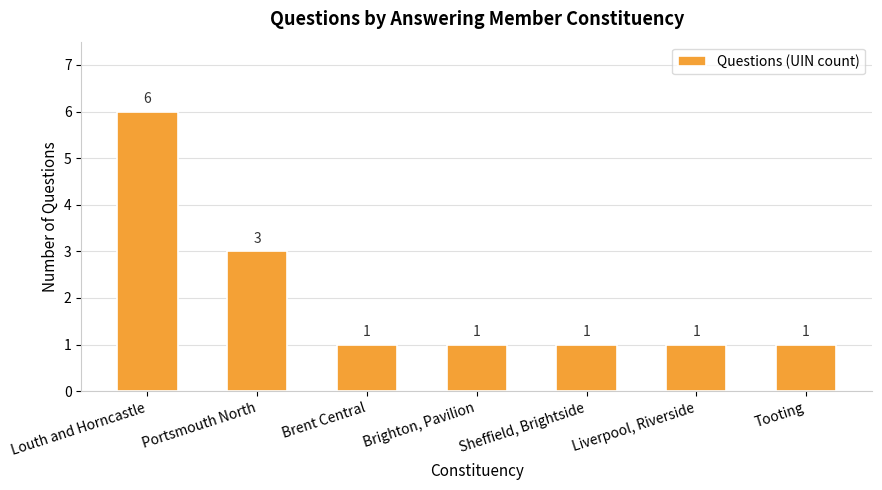

Reading left to right, list all the values displayed in this chart.

Louth and Horncastle=6	Portsmouth North=3	Brent Central=1	Brighton, Pavilion=1	Sheffield, Brightside=1	Liverpool, Riverside=1	Tooting=1